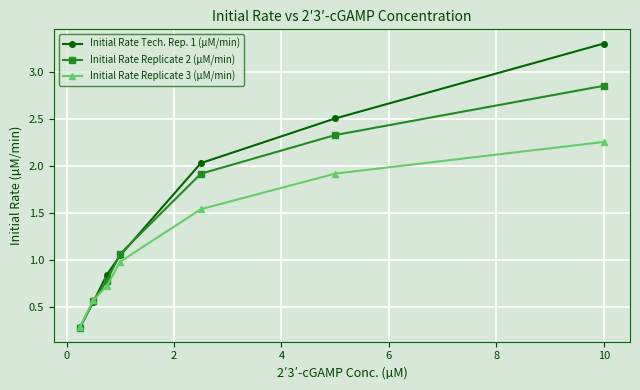

How many lines are shown in the chart?

3